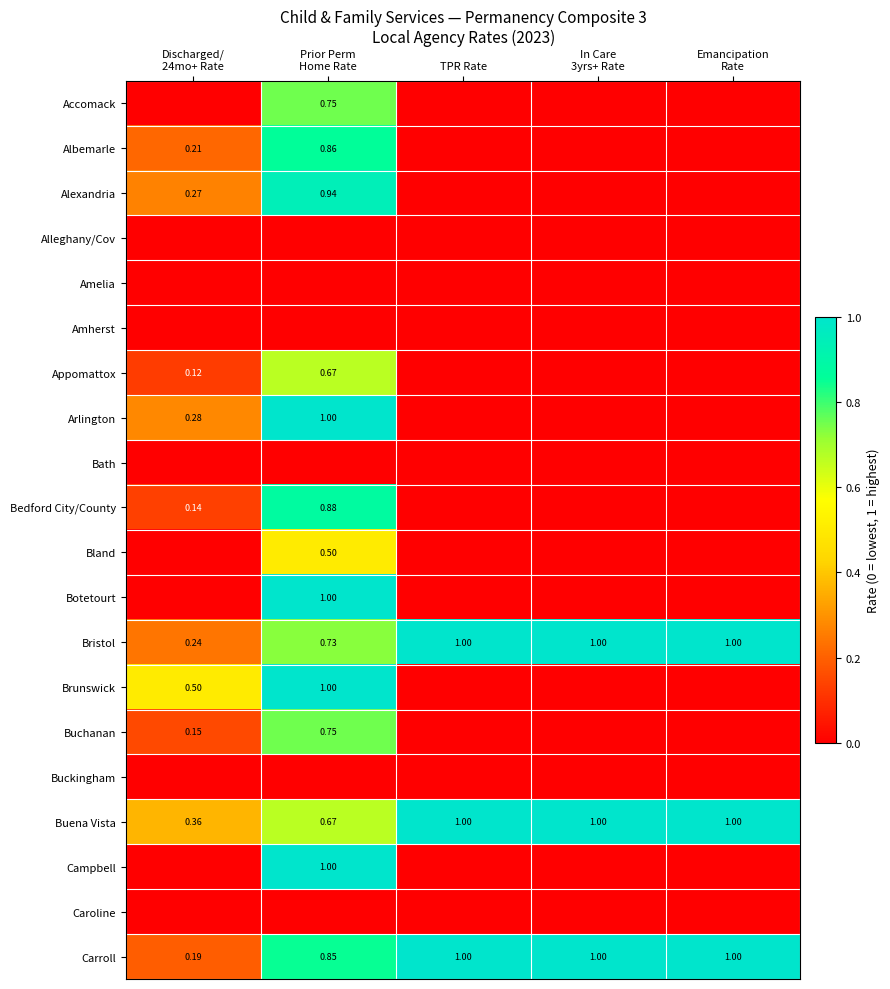

At how many categories does at least one series exceed 0?

5